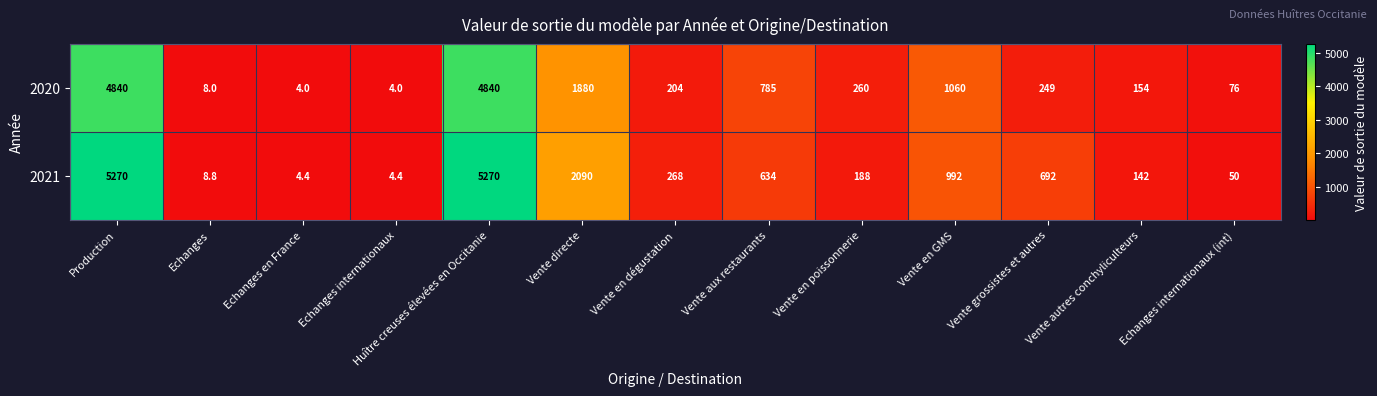

What is the difference between the highest and lowest values at Echanges?

0.8